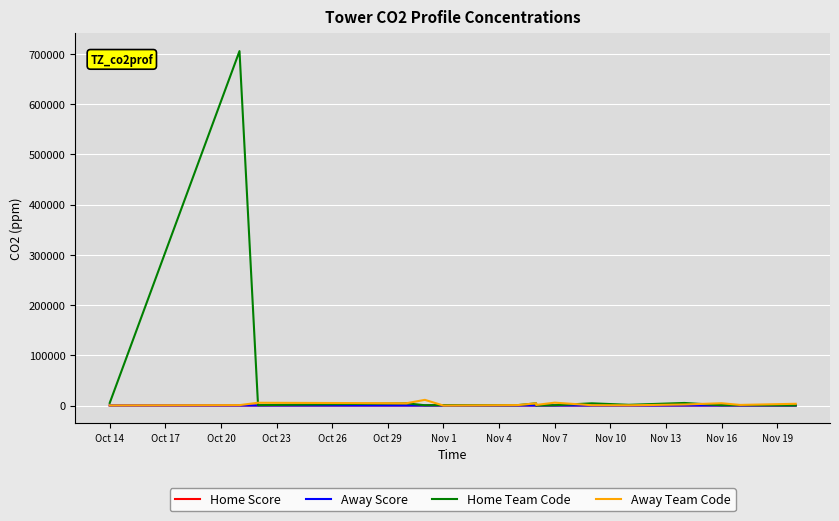

True or false: Home Score has more than 0 interior local peaks.

True